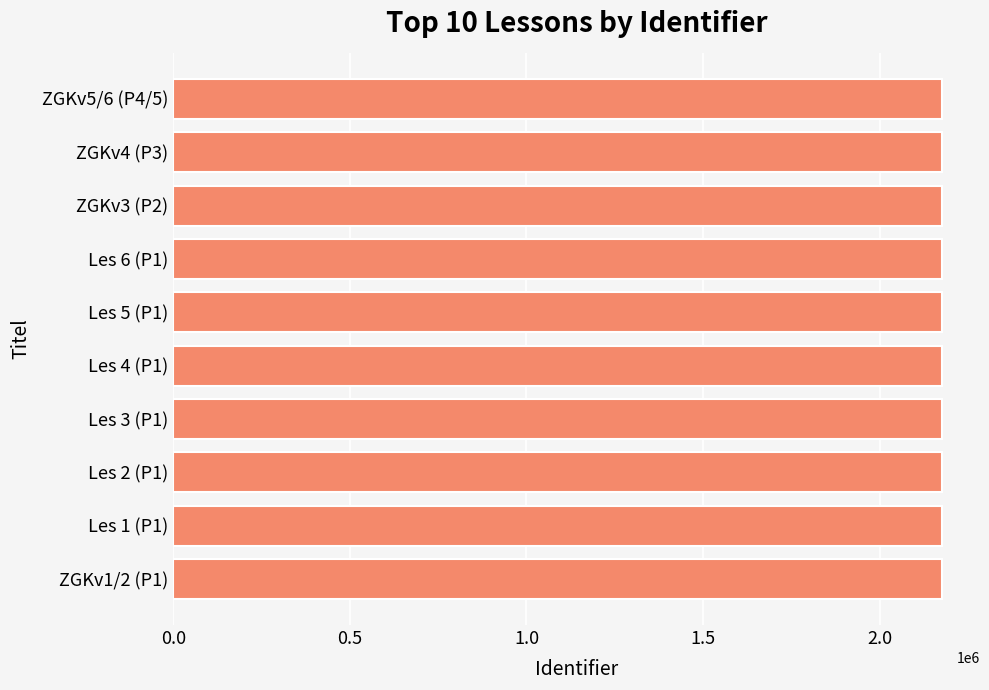

How many bars are there in total?

10